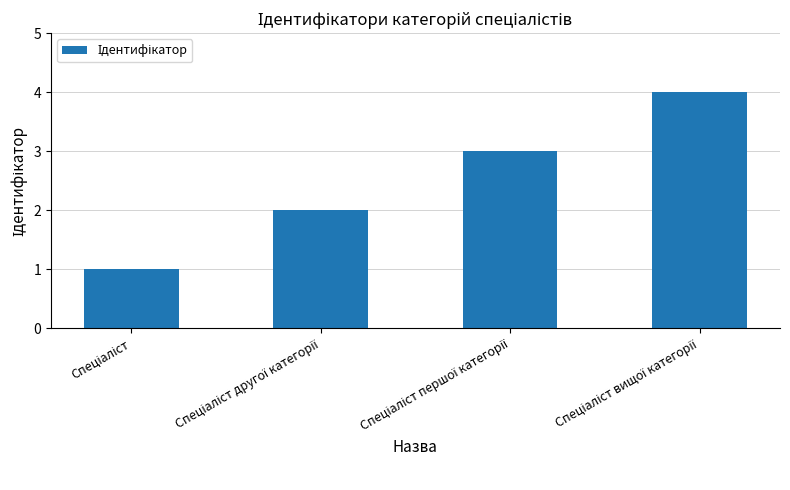

What is the difference between the maximum and minimum values?

3